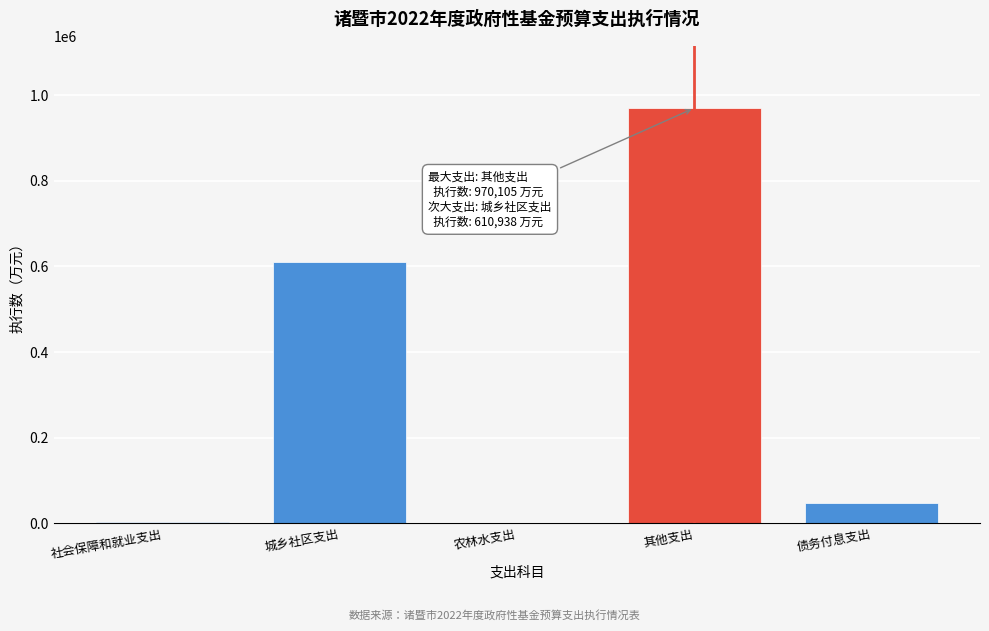

What is the change in value from 其他支出 to 债务付息支出?

-922813